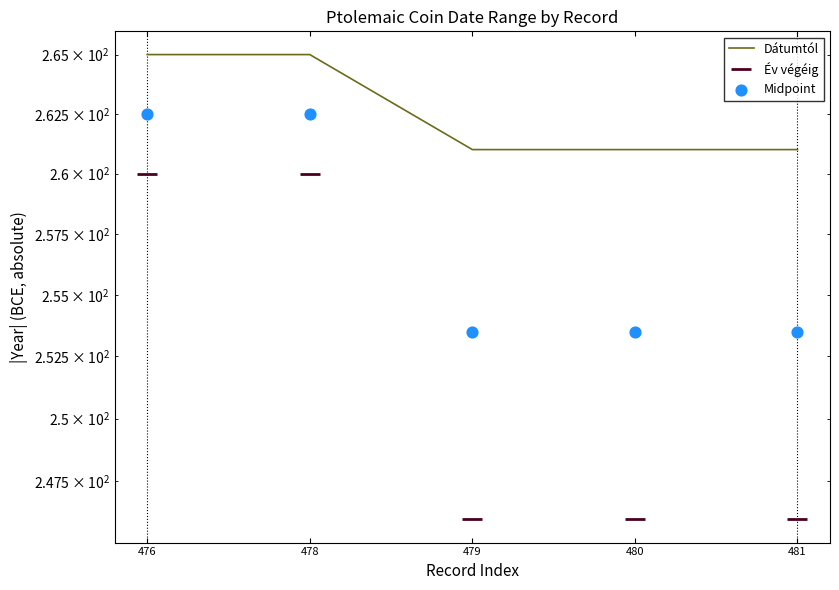

Is the value of Év végéig at 480 greater than the value of Midpoint at 478?

No